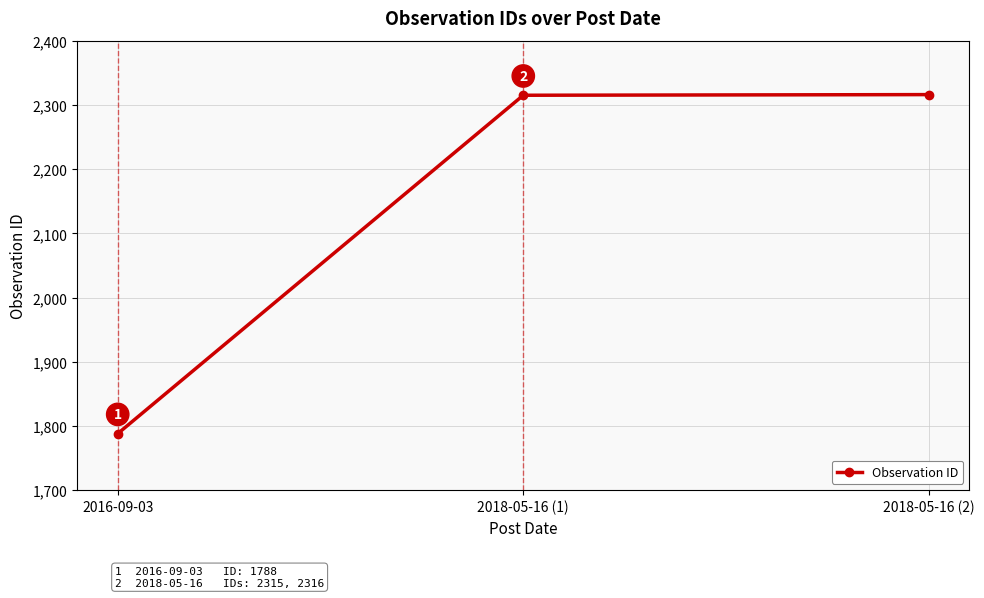

At which category does the chart reach its peak across all series?

2018-05-16 (2)